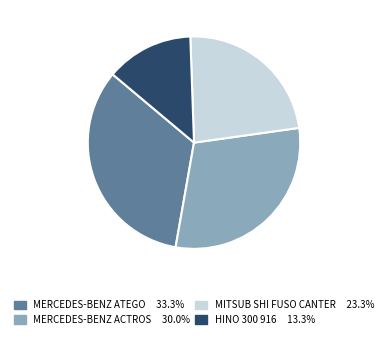

Is the sum of MITSUB SHI FUSO CANTER and HINO 300 916 greater than half?

No